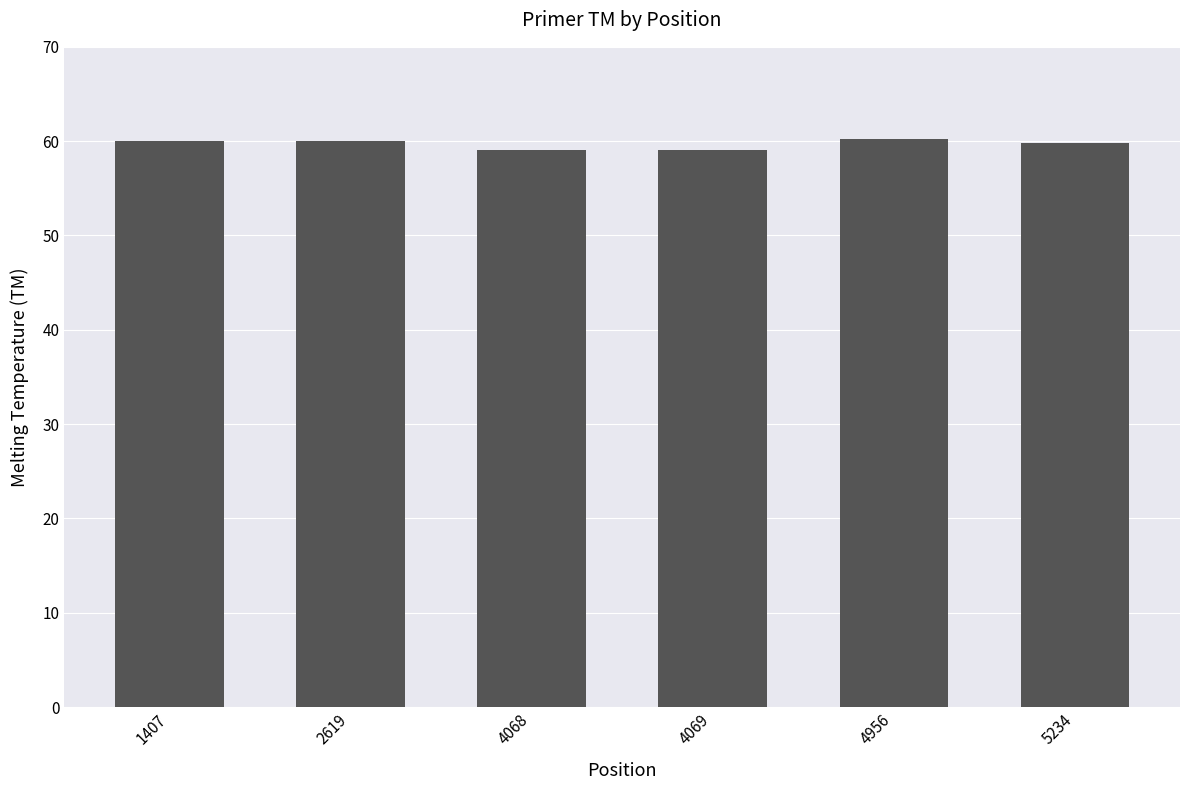

What is the smallest value displayed?

59.1